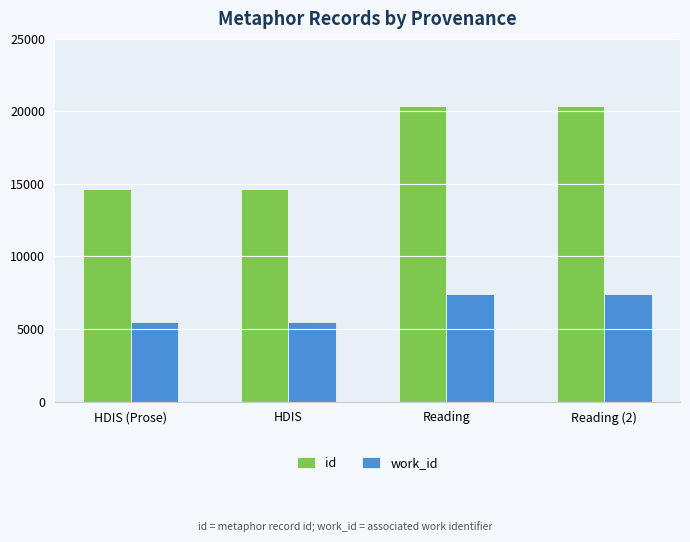

Is it true that work_id equals 5483 at HDIS (Prose)?

True